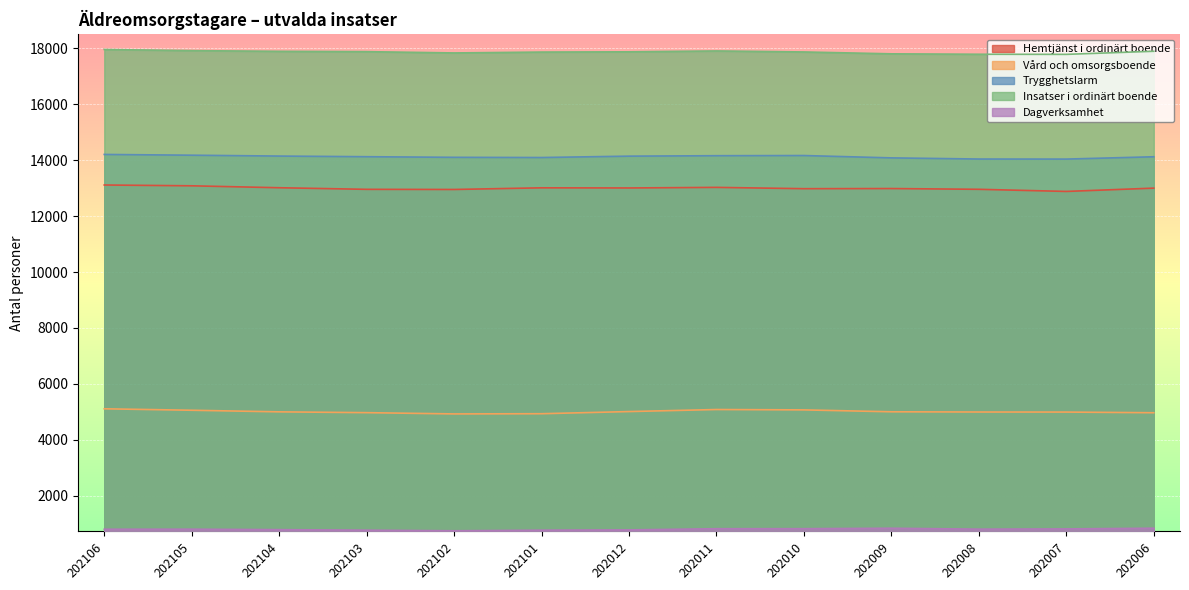

Is the value of Hemtjänst i ordinärt boende at 202103 greater than the value of Vård och omsorgsboende at 202010?

Yes